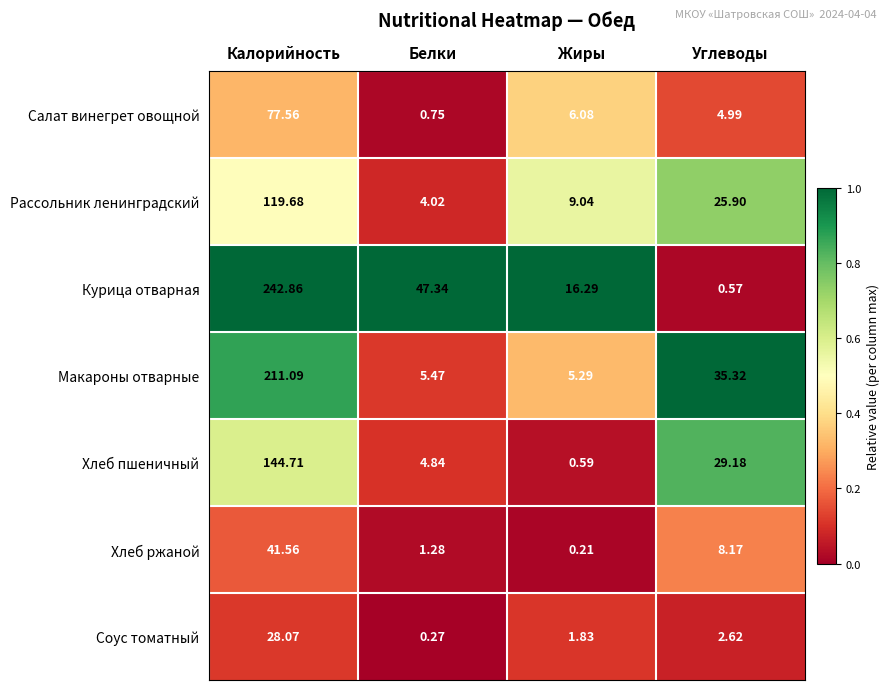

Which category has the lowest value in the Соус томатный series?

Белки